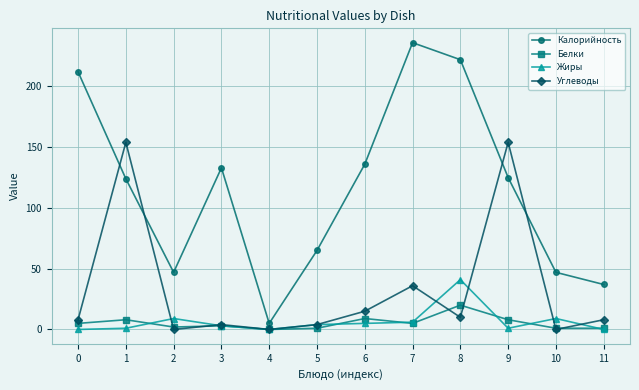

What is the maximum value for Белки?

20